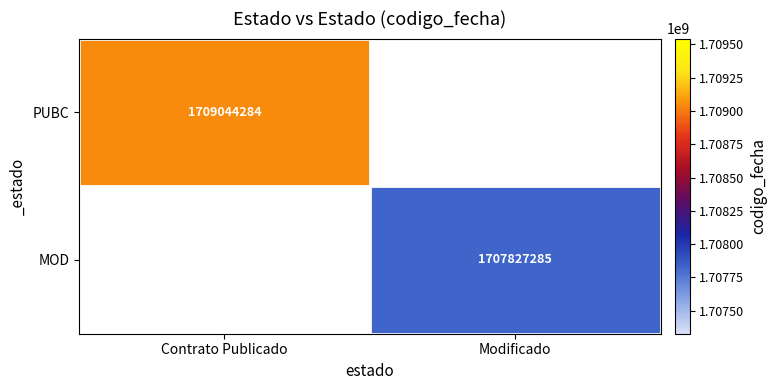

The value of MOD at Modificado is 2749571314.4. True or false?

False